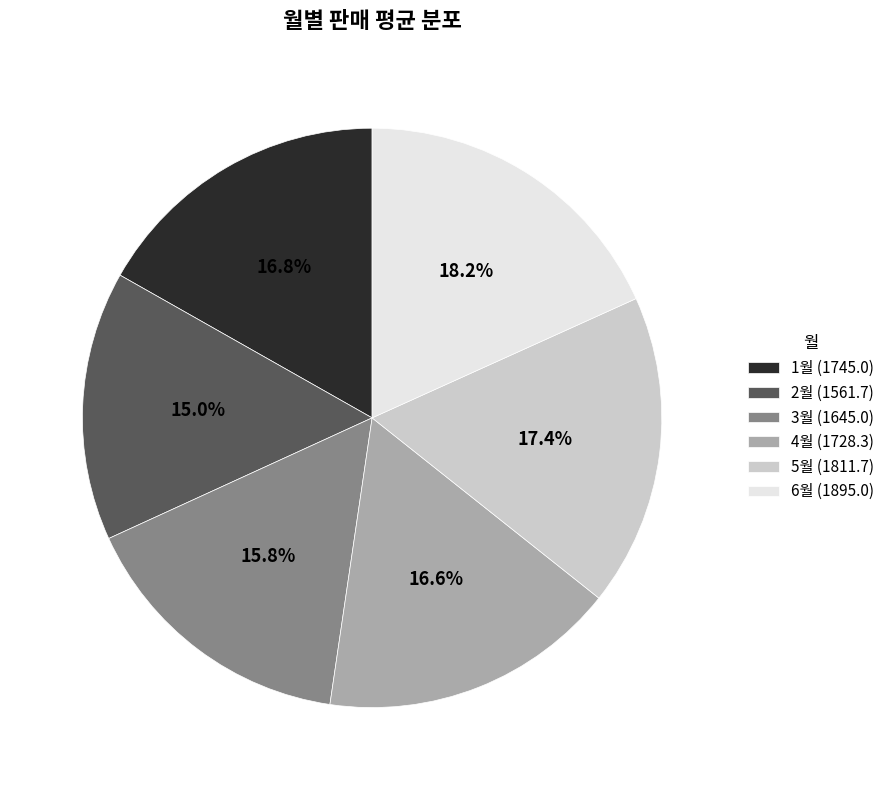

How many slices are in this pie chart?

6